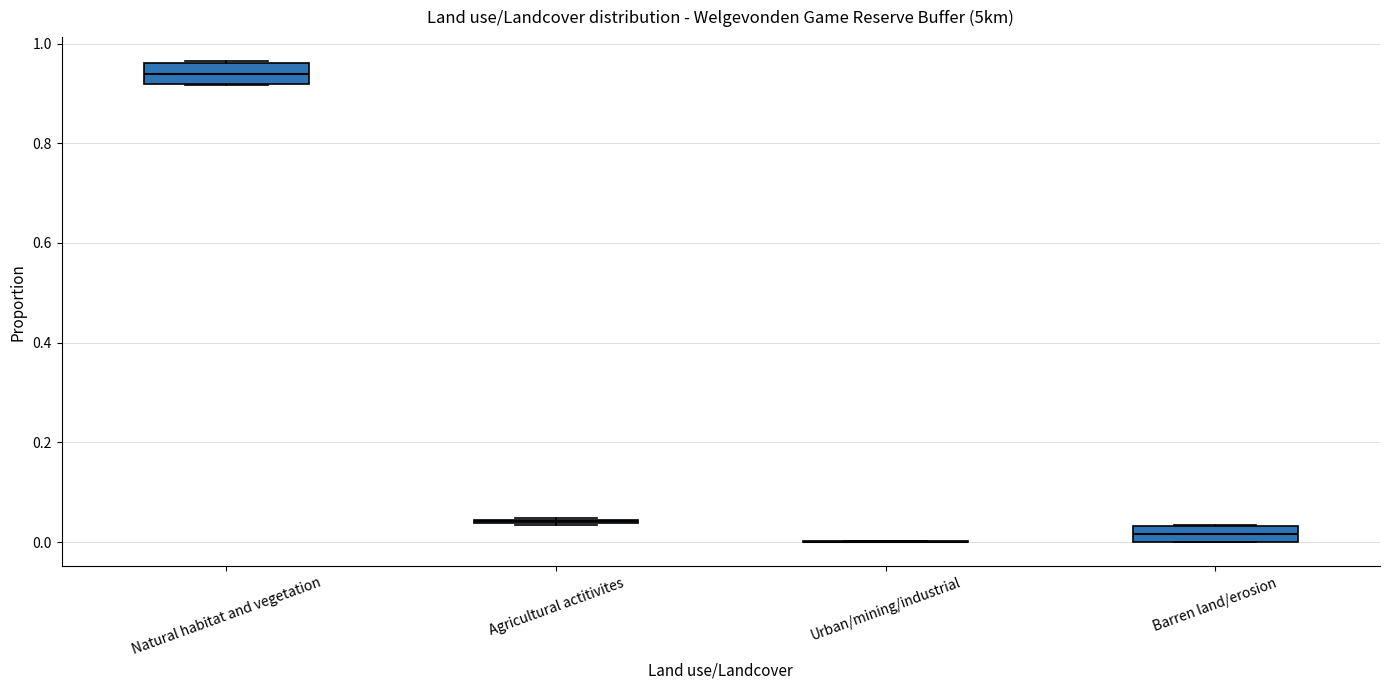

Reading left to right, transcribe this box plot: for each box, give where its median line is, the range the box spans, and where its two whiskers end, as read against the y-axis. The values are not printed on the chart, so give them approximately, as read against the axis.

Natural habitat and vegetation: median 0.94, box 0.92 to 0.96, whiskers 0.92 to 0.96
Agricultural actitivites: box collapsed to a line at 0.04, whiskers 0.04 to 0.04
Urban/mining/industrial: box collapsed to a line at 0.00, whiskers 0.00 to 0.00
Barren land/erosion: median 0.02, box 0.00 to 0.04, whiskers 0.00 to 0.04